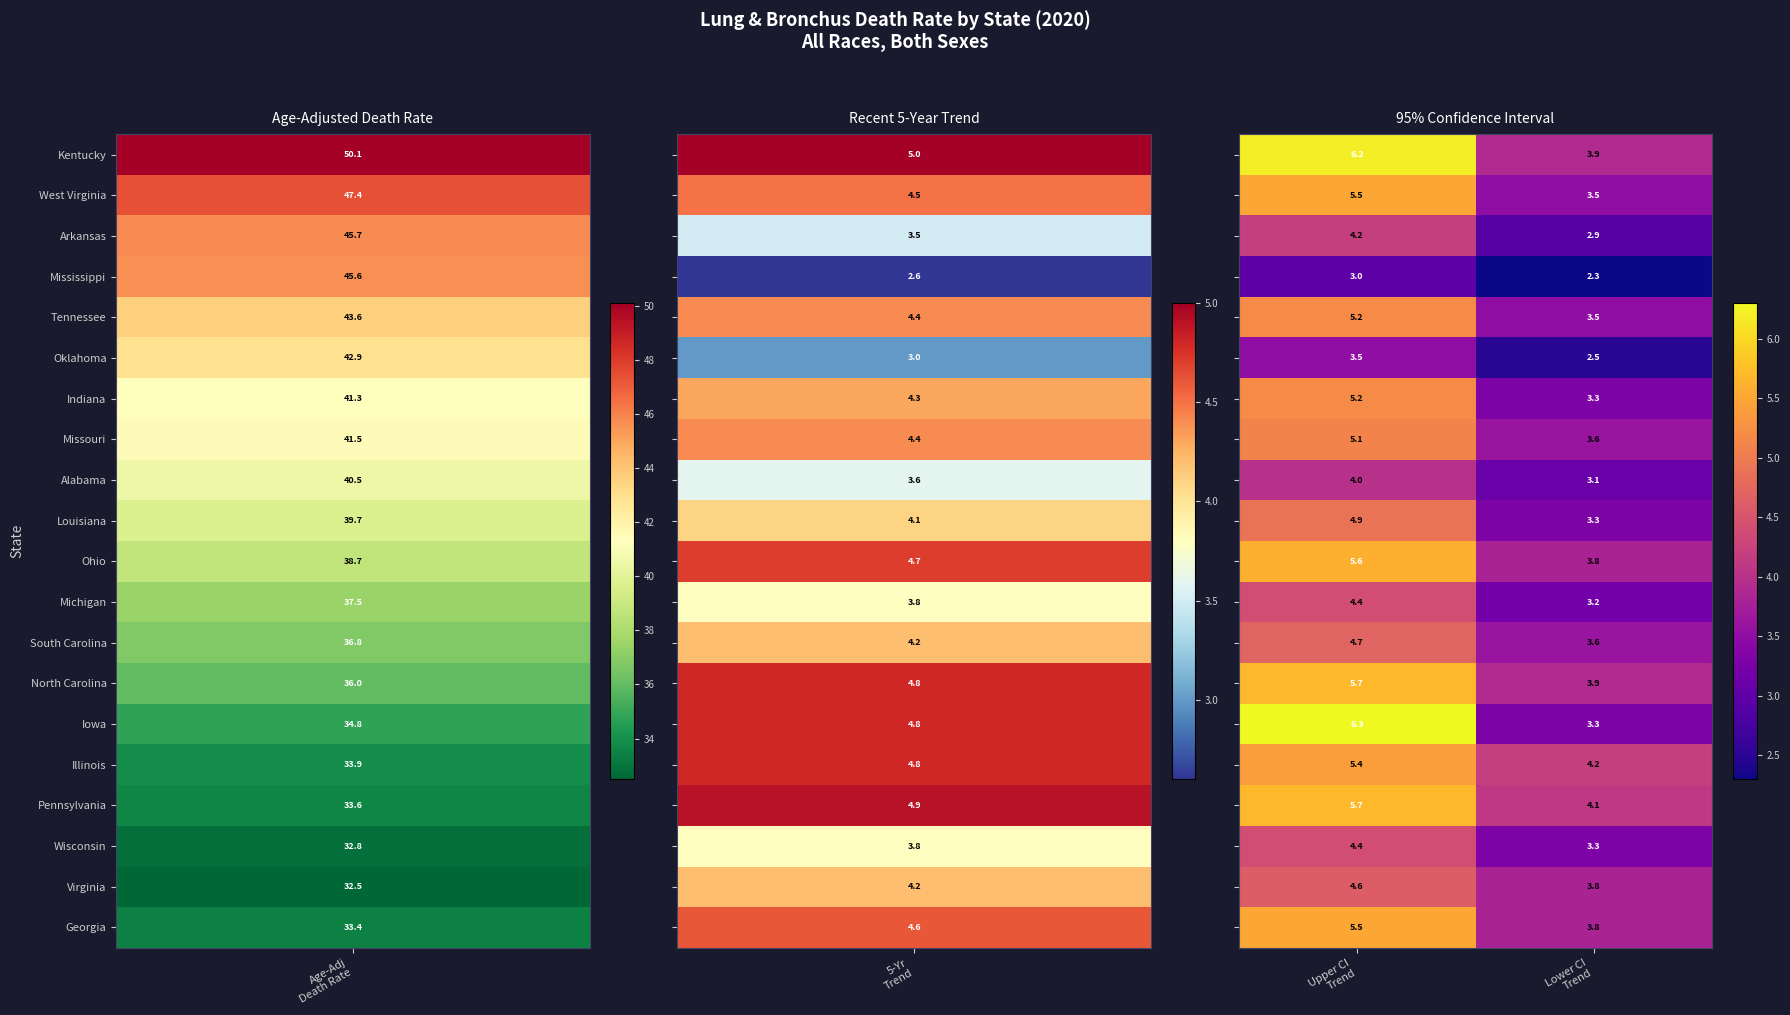

Count the number of data series in this chart.

20